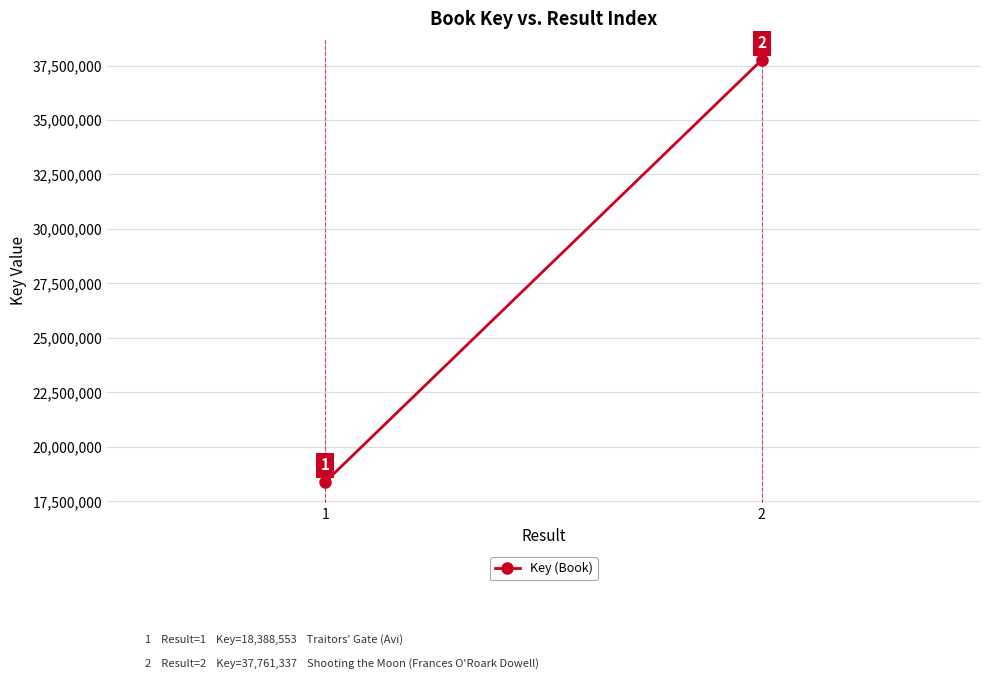

Between 2 and 1, which is larger?

2